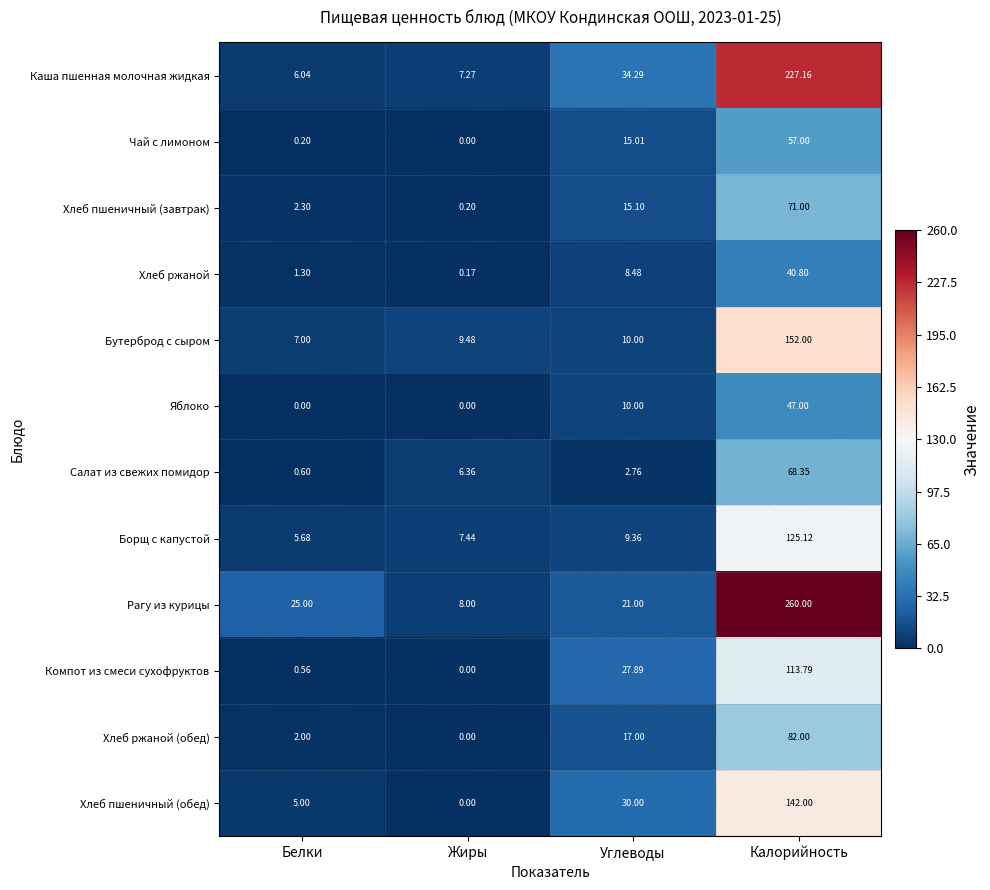

At which label does Борщ с капустой first exceed 9?

Углеводы